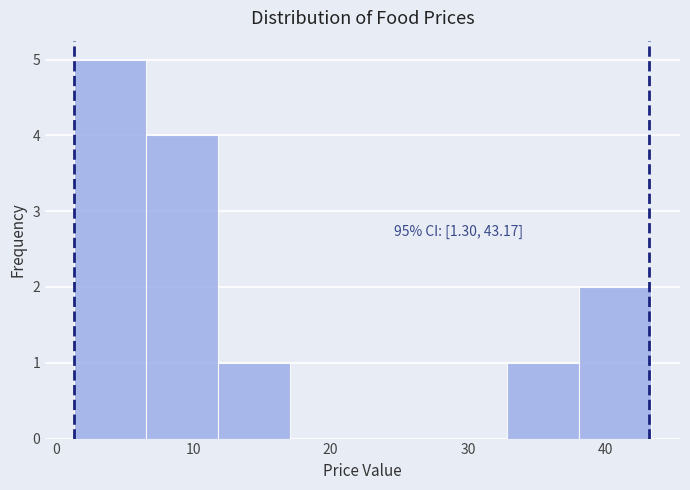

Which range on the x-axis has the tallest bar?

1 to 7